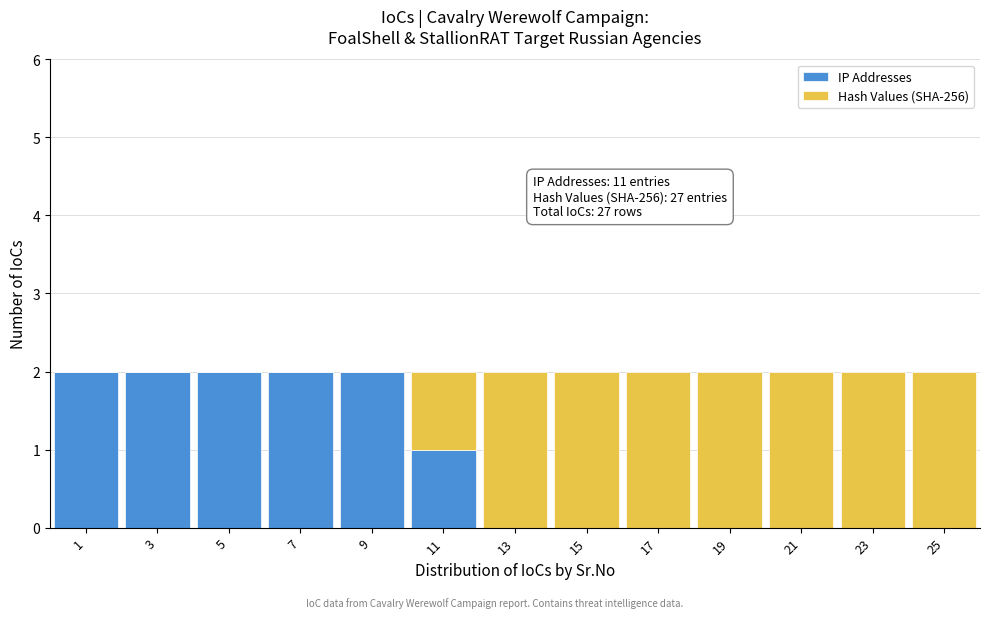

Reading left to right, what are the values for IP Addresses?

1=2	3=2	5=2	7=2	9=2	11=1	13=0	15=0	17=0	19=0	21=0	23=0	25=0